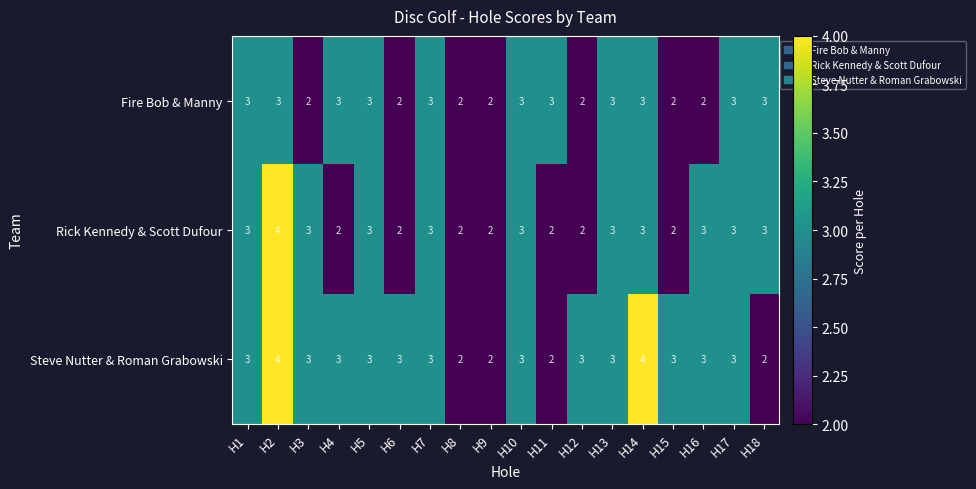

List the series in order of their overall mean, highest first.

Steve Nutter & Roman Grabowski, Rick Kennedy & Scott Dufour, Fire Bob & Manny